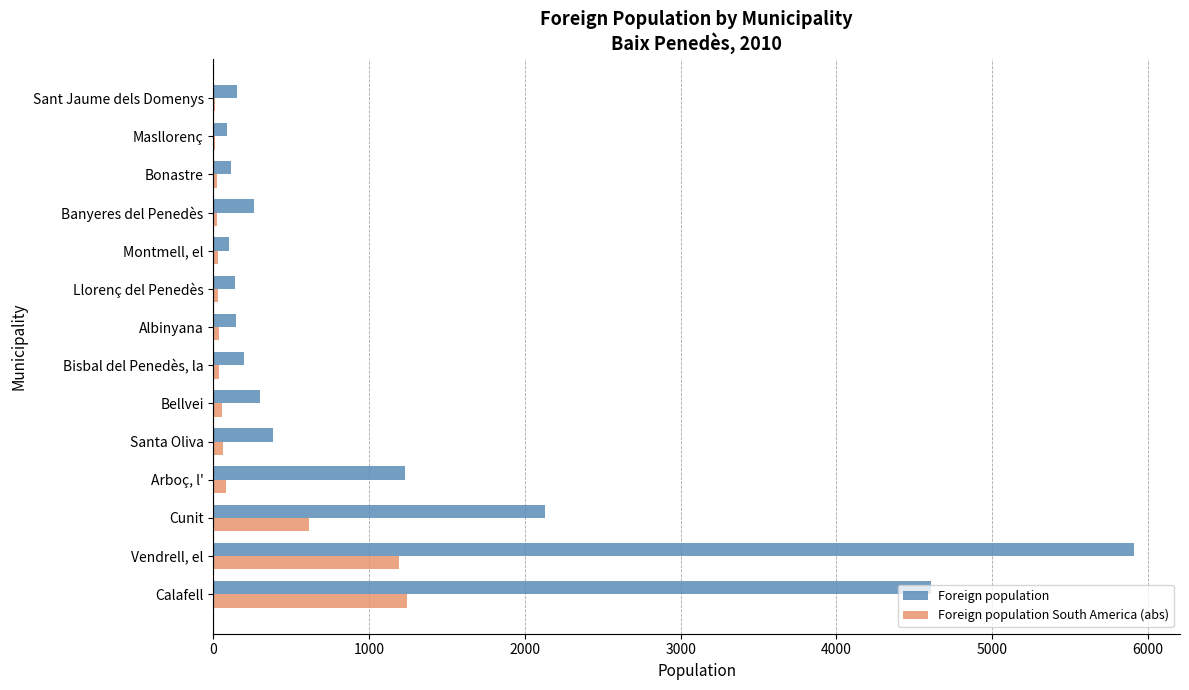

At which label is Foreign population closest to 2997?

Cunit